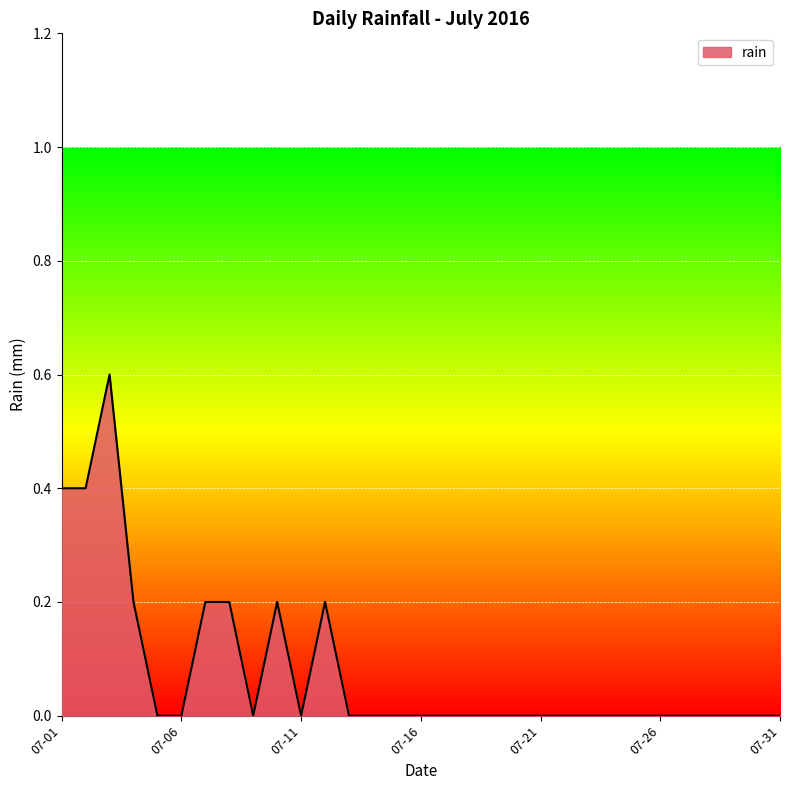

What is the maximum value shown in the chart?

0.6